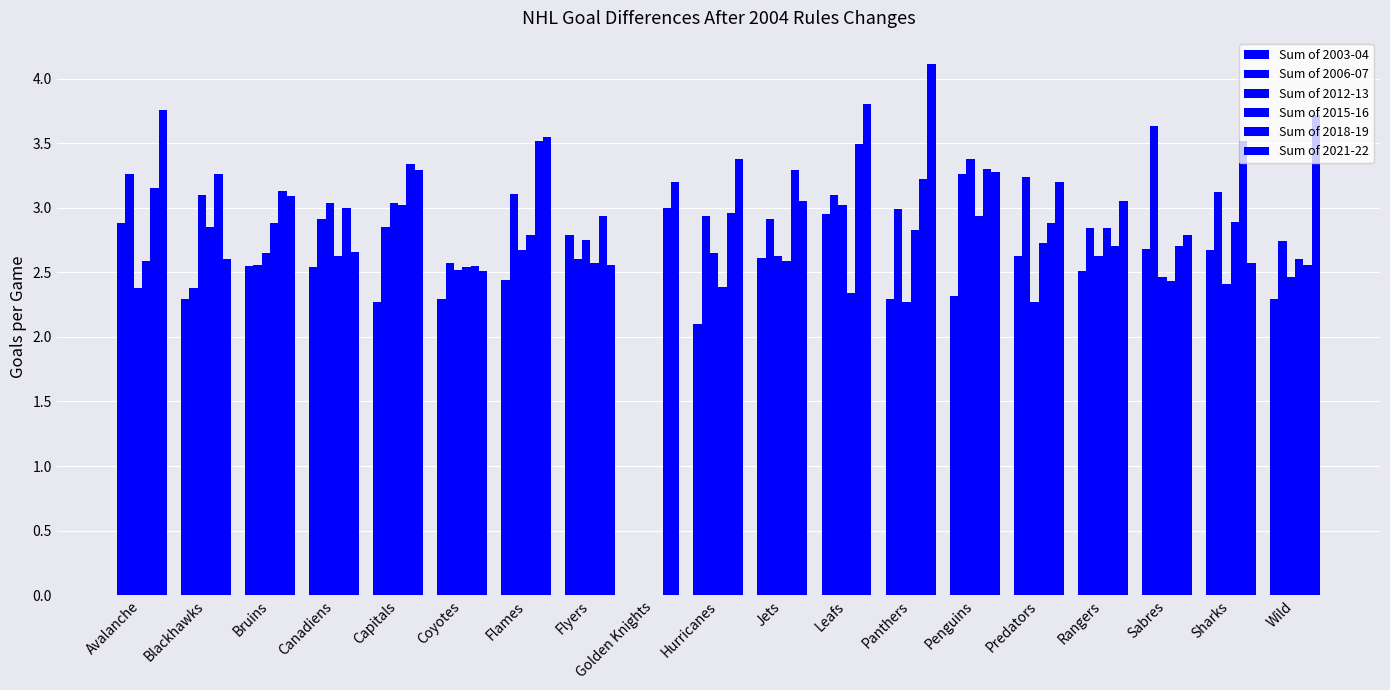

Which series has the widest spread of values?

Sum of 2006-07